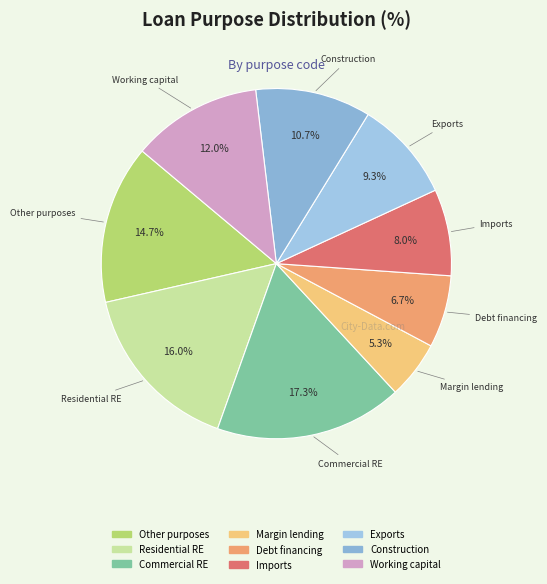

Count the number of slices in the pie.

9